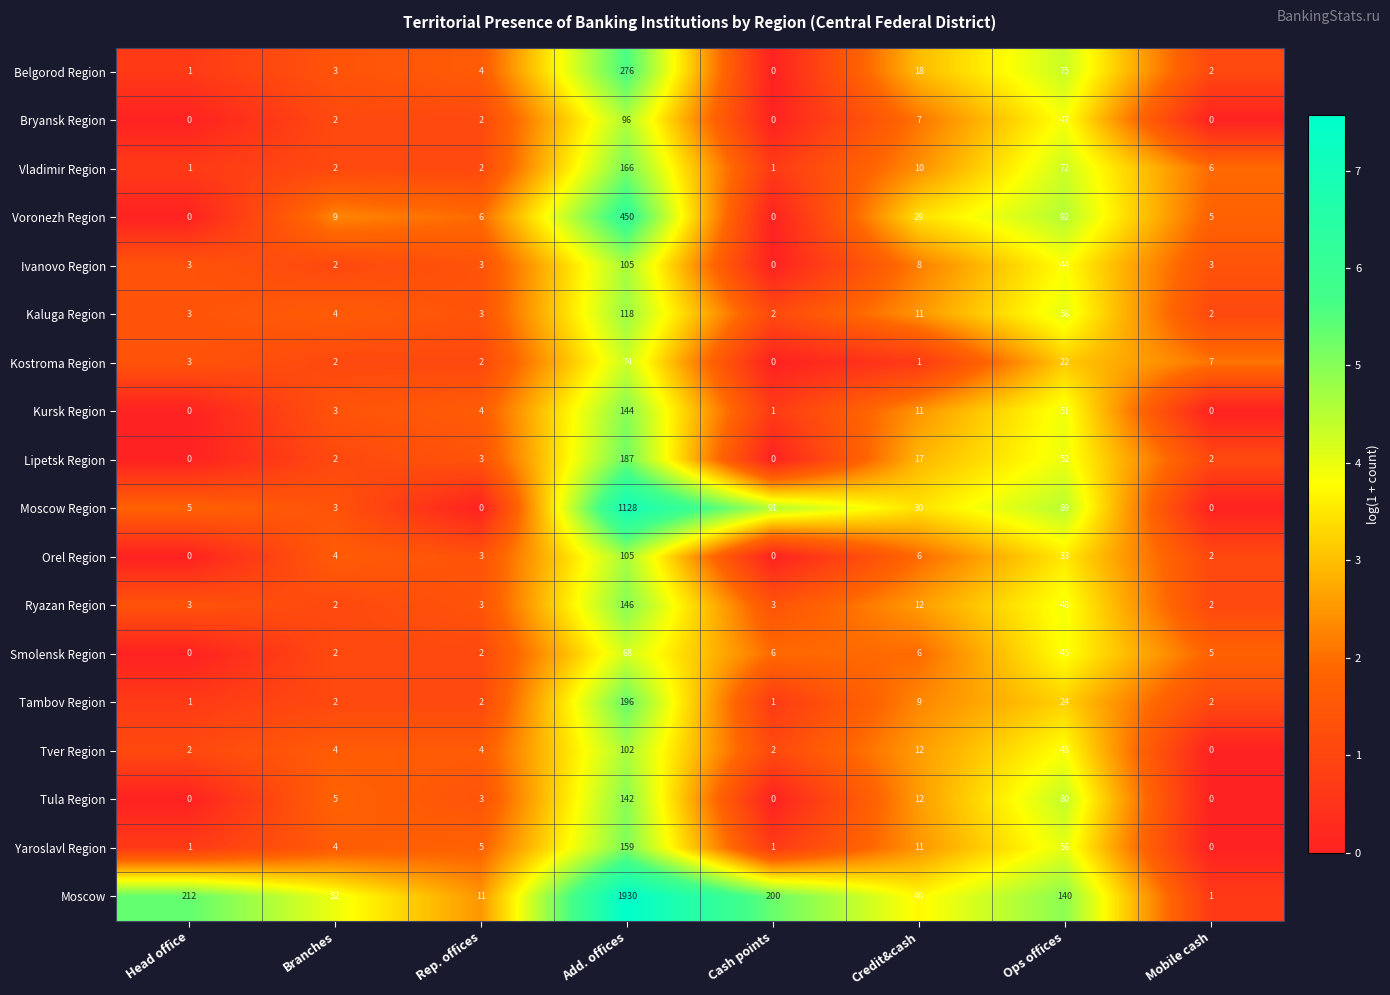

What is the spread (max minus min) of values at Add. offices?

1862